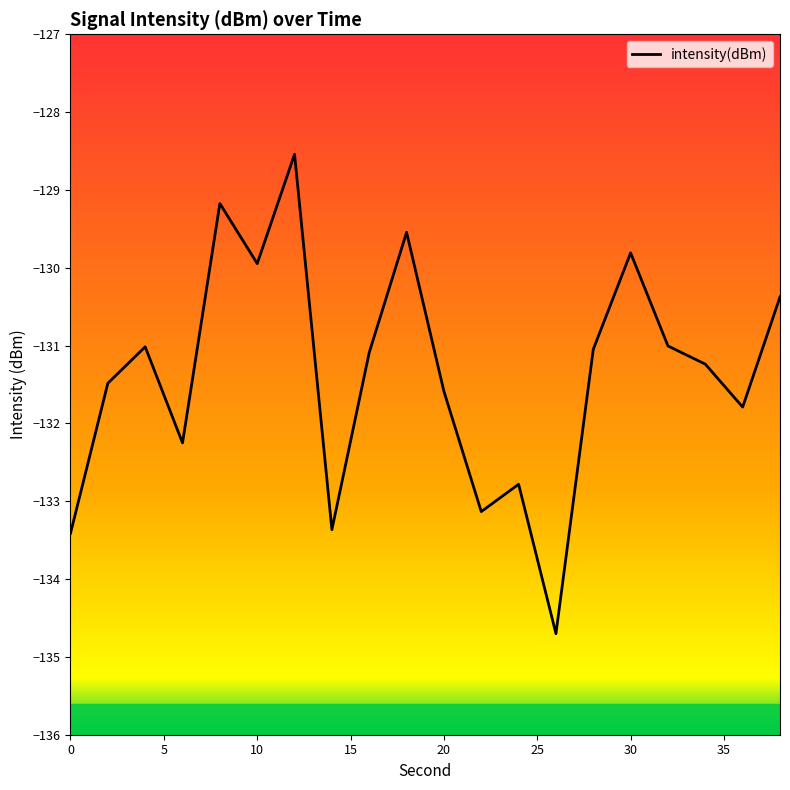

What is the greatest value displayed?

-128.5